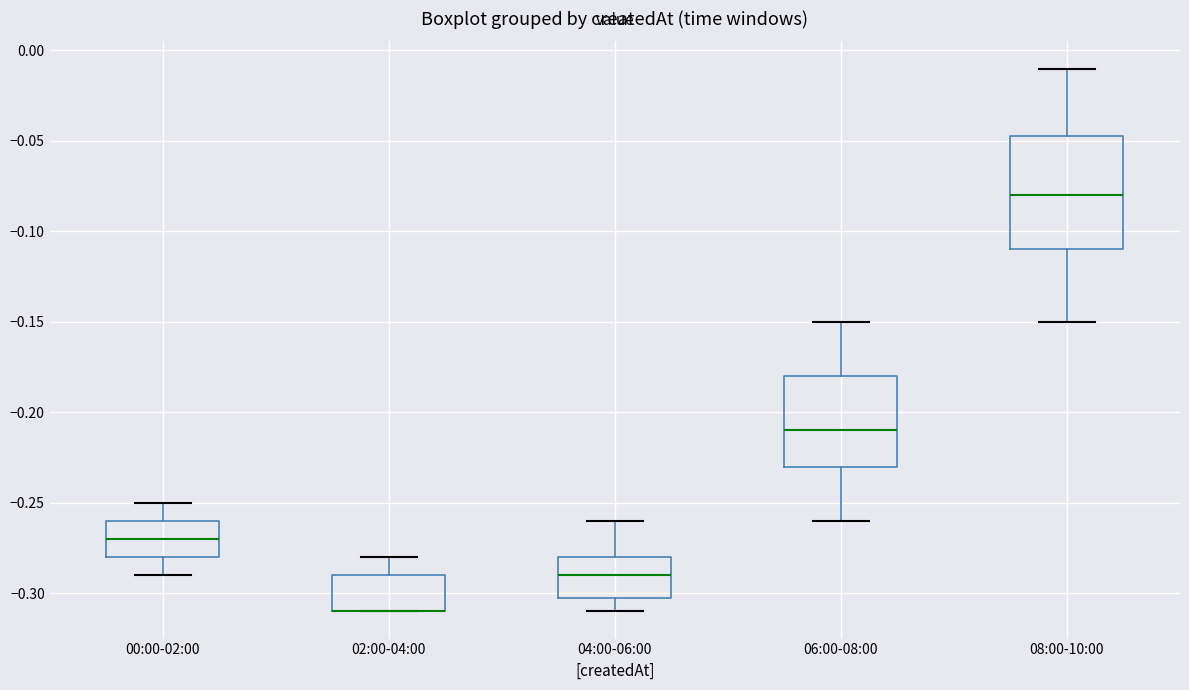

Which box is the tallest, from its lower edge to its upper edge?

08:00-10:00